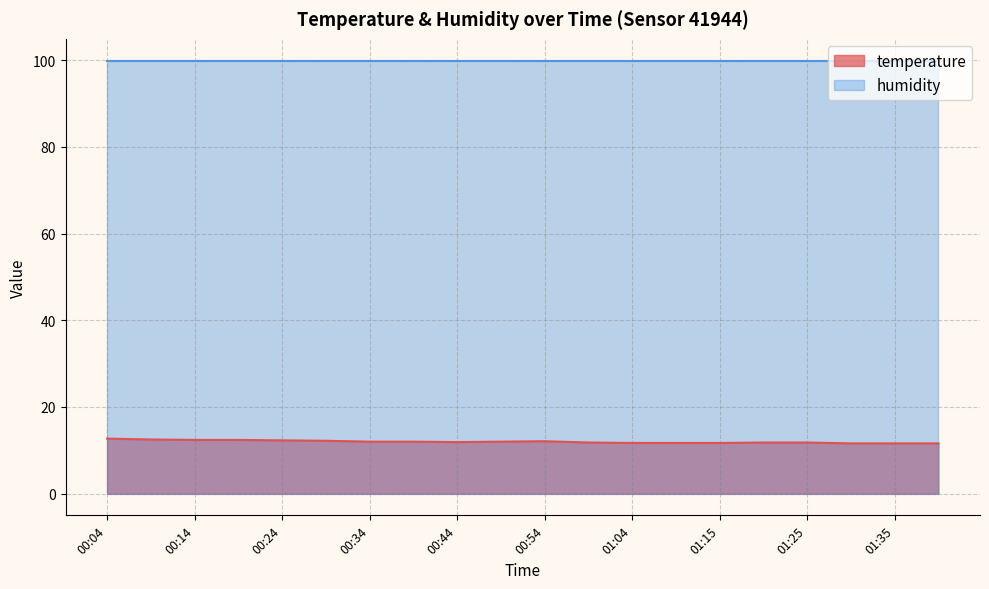

List the labels in order of value, largest first.

00:04, 00:09, 00:14, 00:19, 00:24, 00:29, 00:54, 00:34, 00:39, 00:49, 00:44, 00:59, 01:20, 01:25, 01:04, 01:10, 01:15, 01:30, 01:35, 01:40